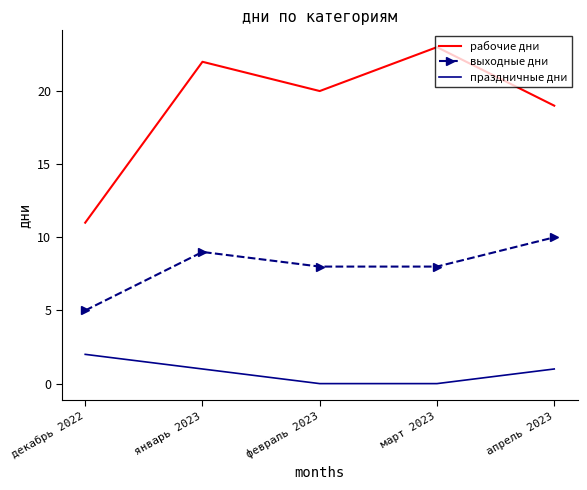

Reading right to left, list all the values displayed in this chart.

рабочие дни: 19	23	20	22	11
выходные дни: 10	8	8	9	5
праздничные дни: 1	0	0	1	2